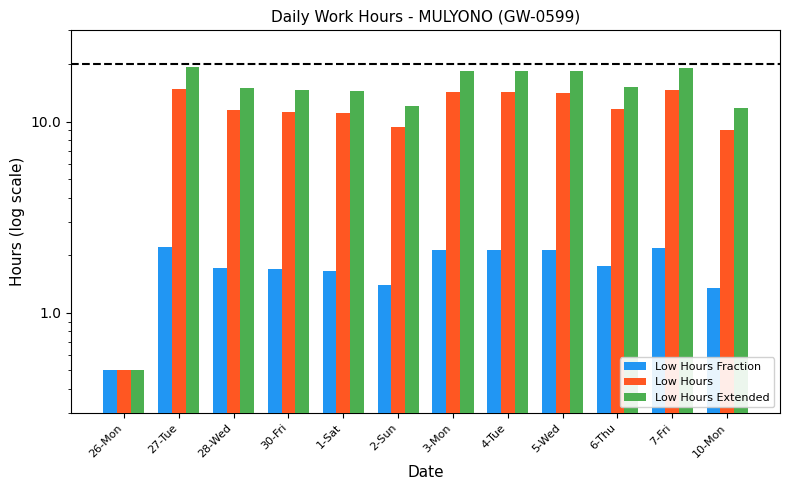

Reading left to right, list all the values displayed in this chart.

Low Hours Fraction: 26-Mon=0.5	27-Tue=2.2	28-Wed=1.7	30-Fri=1.7	1-Sat=1.7	2-Sun=1.4	3-Mon=2.1	4-Tue=2.1	5-Wed=2.1	6-Thu=1.8	7-Fri=2.2	10-Mon=1.4
Low Hours: 26-Mon=0.5	27-Tue=14.8	28-Wed=11.5	30-Fri=11.3	1-Sat=11.1	2-Sun=9.3	3-Mon=14.2	4-Tue=14.2	5-Wed=14.1	6-Thu=11.7	7-Fri=14.6	10-Mon=9.0
Low Hours Extended: 26-Mon=0.5	27-Tue=19.2	28-Wed=14.9	30-Fri=14.7	1-Sat=14.4	2-Sun=12.1	3-Mon=18.5	4-Tue=18.5	5-Wed=18.4	6-Thu=15.2	7-Fri=19.0	10-Mon=11.7